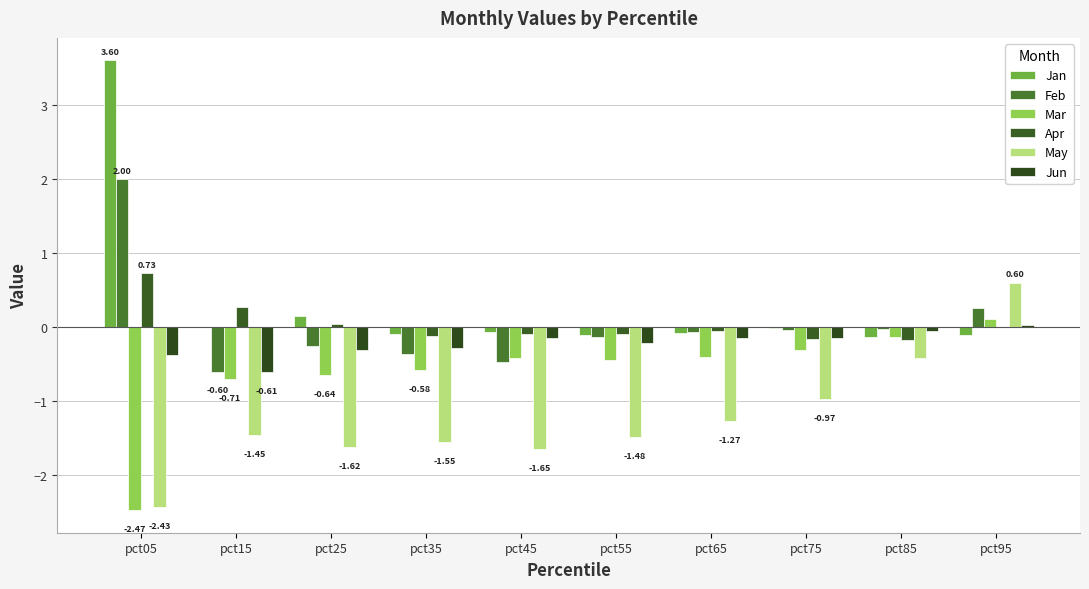

Is the value of Jun at pct25 greater than the value of Feb at pct65?

No